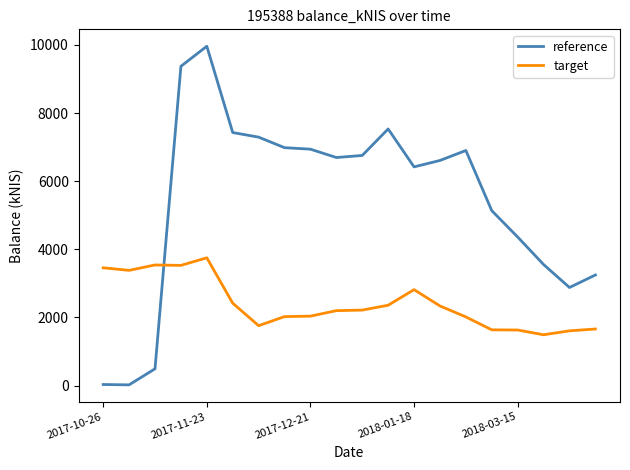

At how many categories does at least one series exceed 745?

20